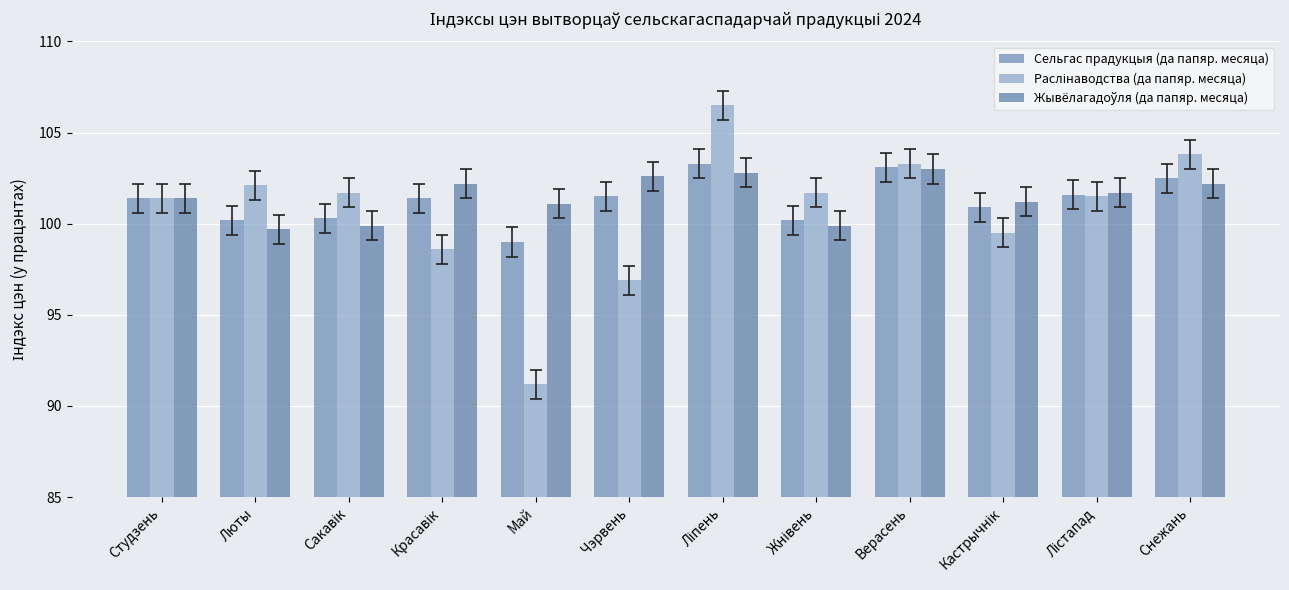

Which label corresponds to the smallest value in the chart?

Май